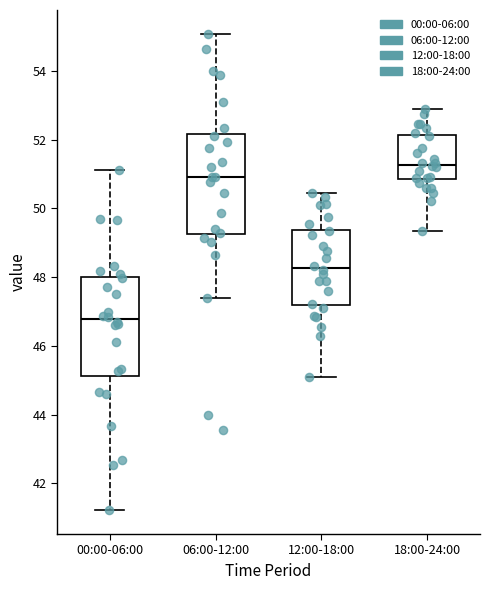

Which box's median line is the lowest?

00:00-06:00